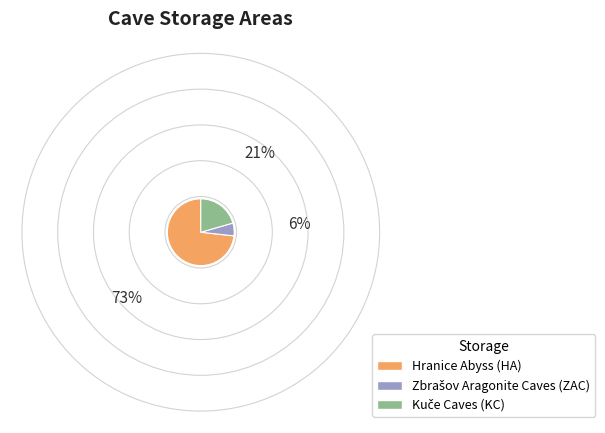

What is the majority slice?

Hranice Abyss (HA)